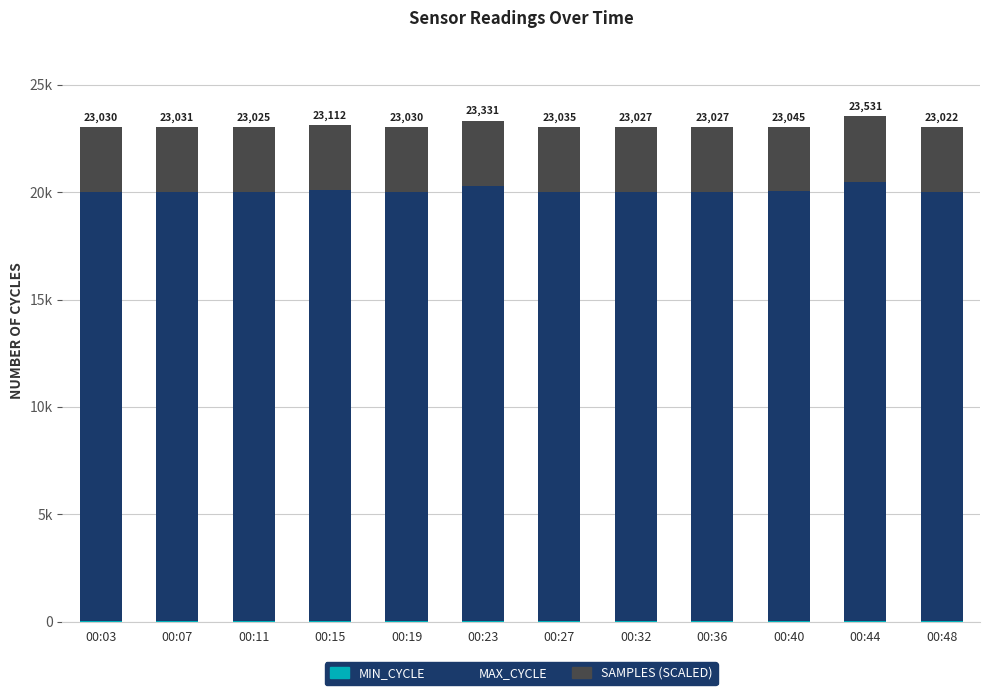

True or false: Max_cycle has a value of 10419.1 at 00:44.

False